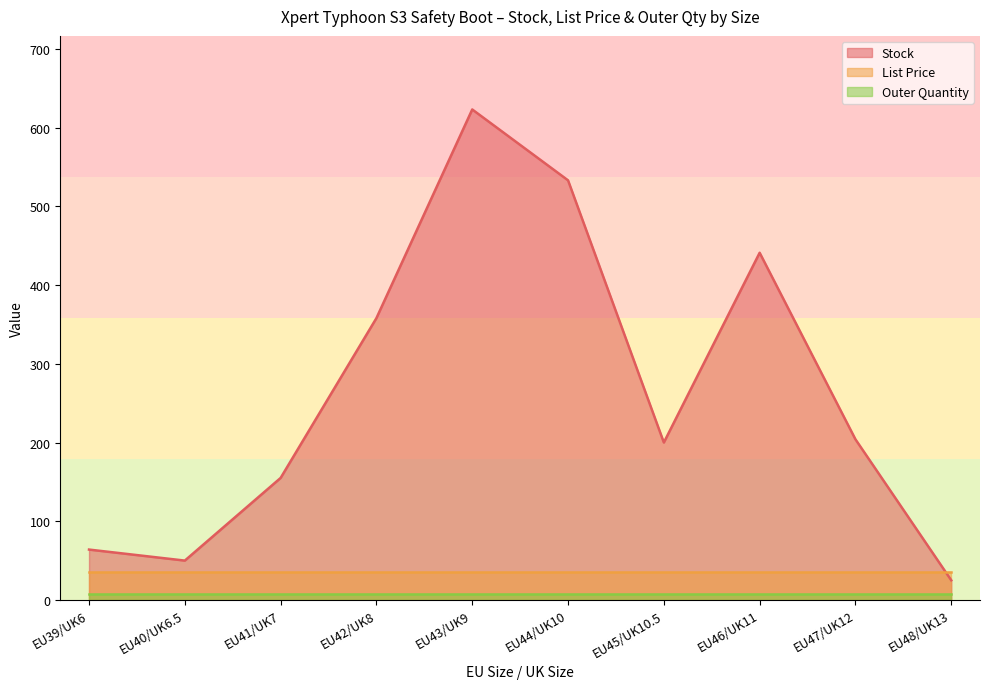

What is the label of the 2nd point from the left?

EU40/UK6.5